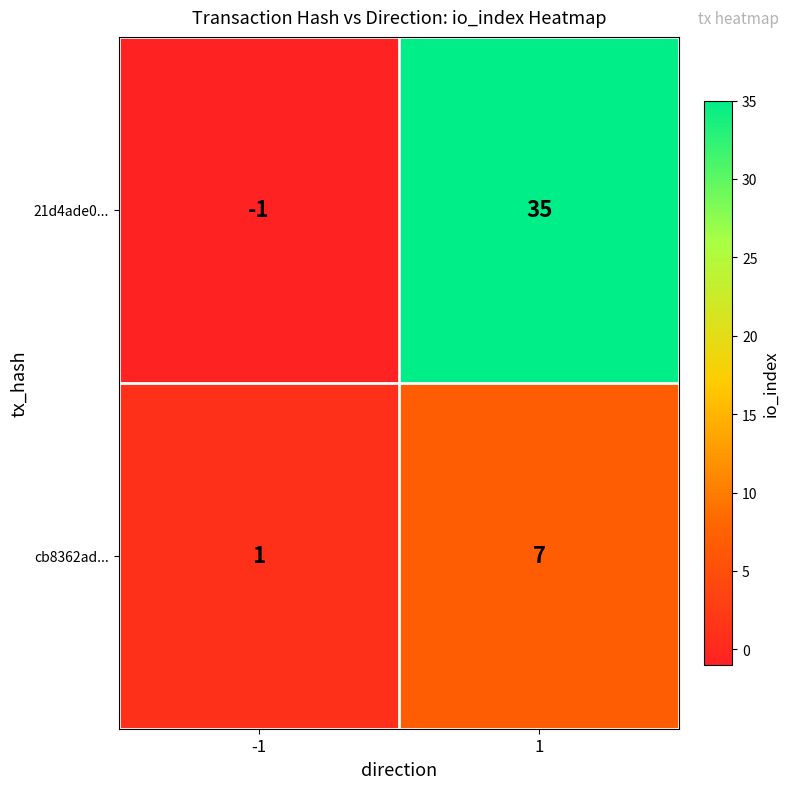

What is the sum of the cb8362ad... values at -1 and 1?

8